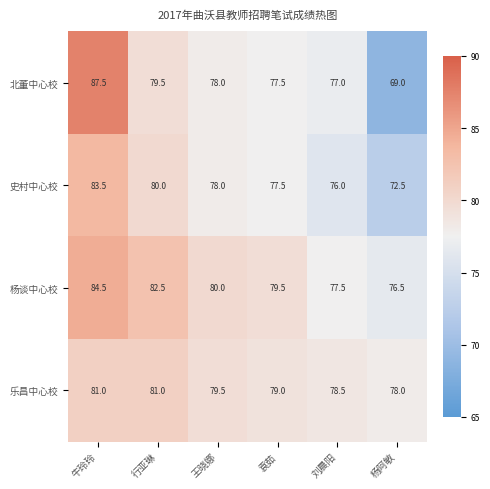

Which series changed the most between 行亚琳 and 袁茹?

杨谈中心校